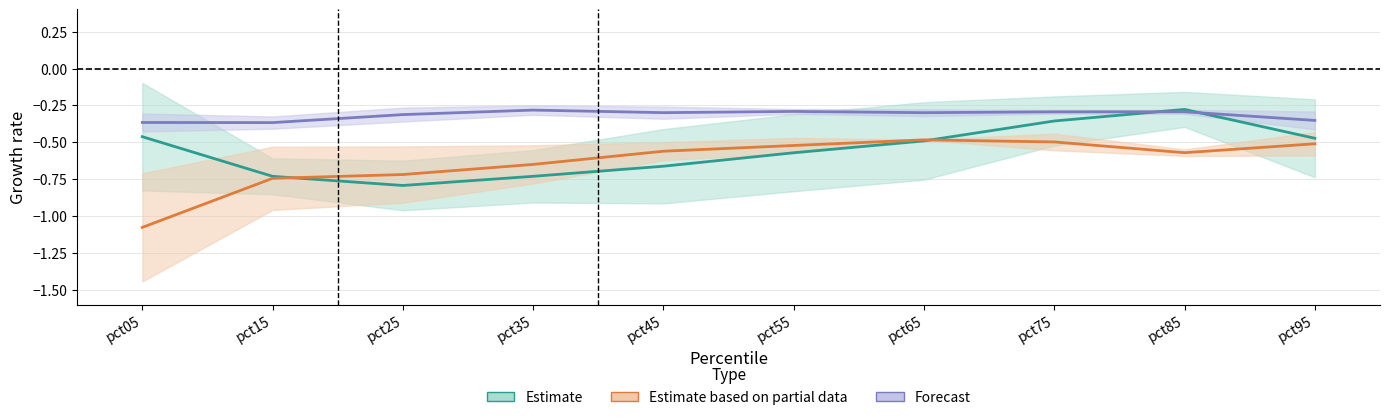

Reading left to right, extract all data points from this chart.

Estimate: -0.5	-0.7	-0.8	-0.7	-0.7	-0.6	-0.5	-0.4	-0.3	-0.5
Estimate based on partial data: -1.1	-0.7	-0.7	-0.6	-0.6	-0.5	-0.5	-0.5	-0.6	-0.5
Forecast: -0.4	-0.4	-0.3	-0.3	-0.3	-0.3	-0.3	-0.3	-0.3	-0.4